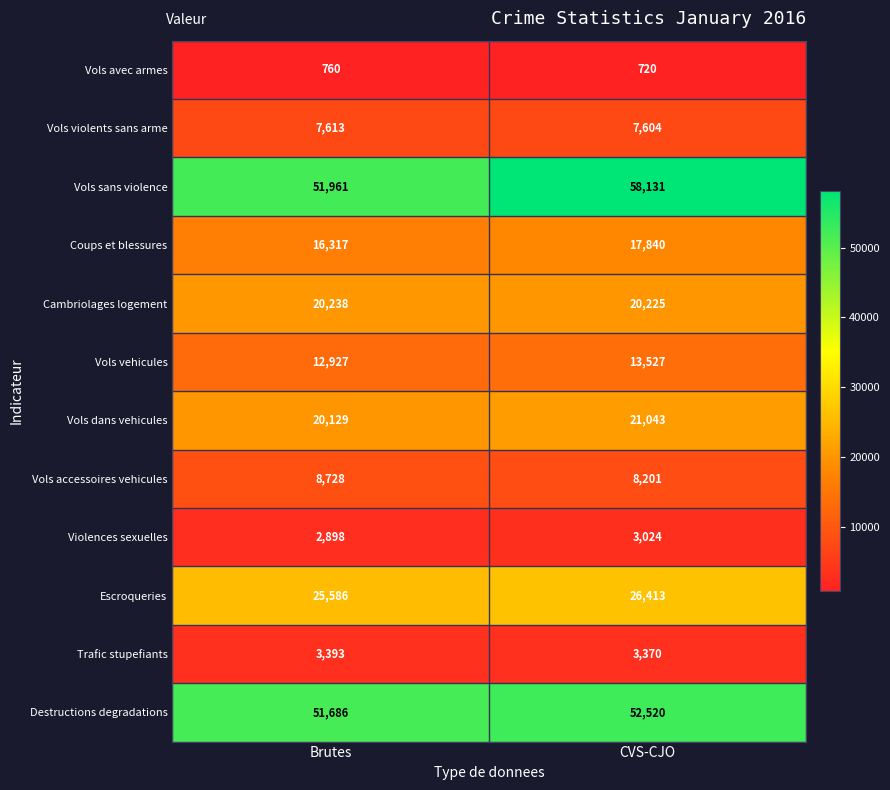

Which series has the largest range (max minus min)?

Vols sans violence